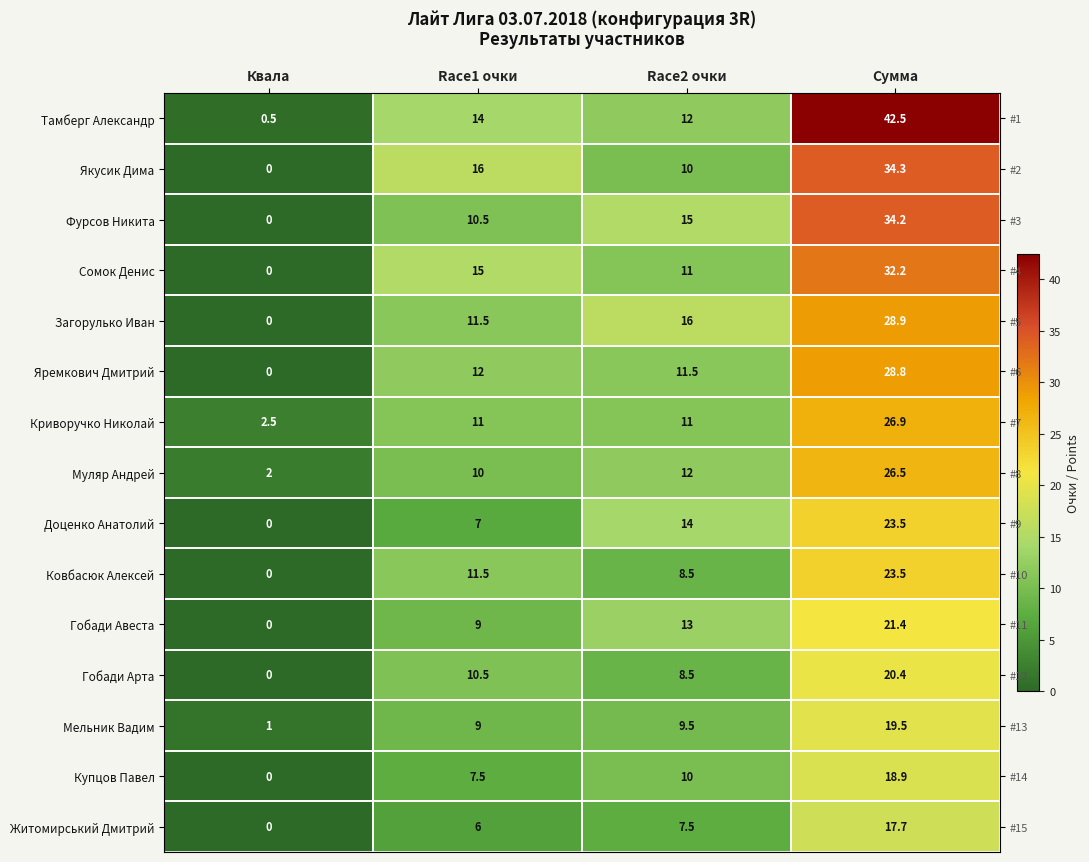

At which label is Тамберг Александр closest to 21?

Race1 очки